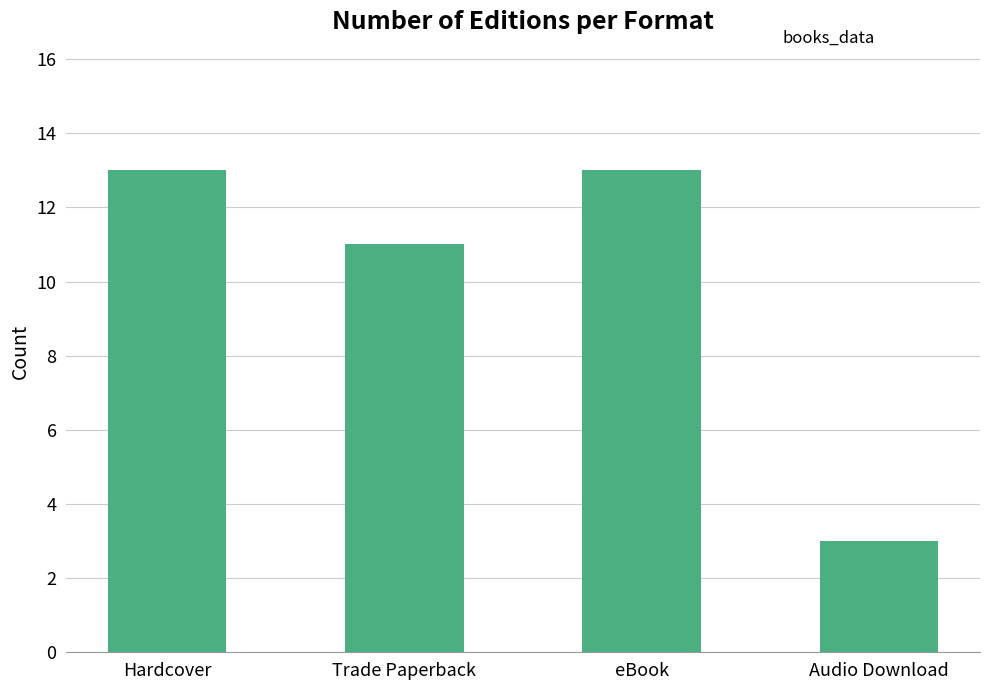

Count the number of data series in this chart.

1